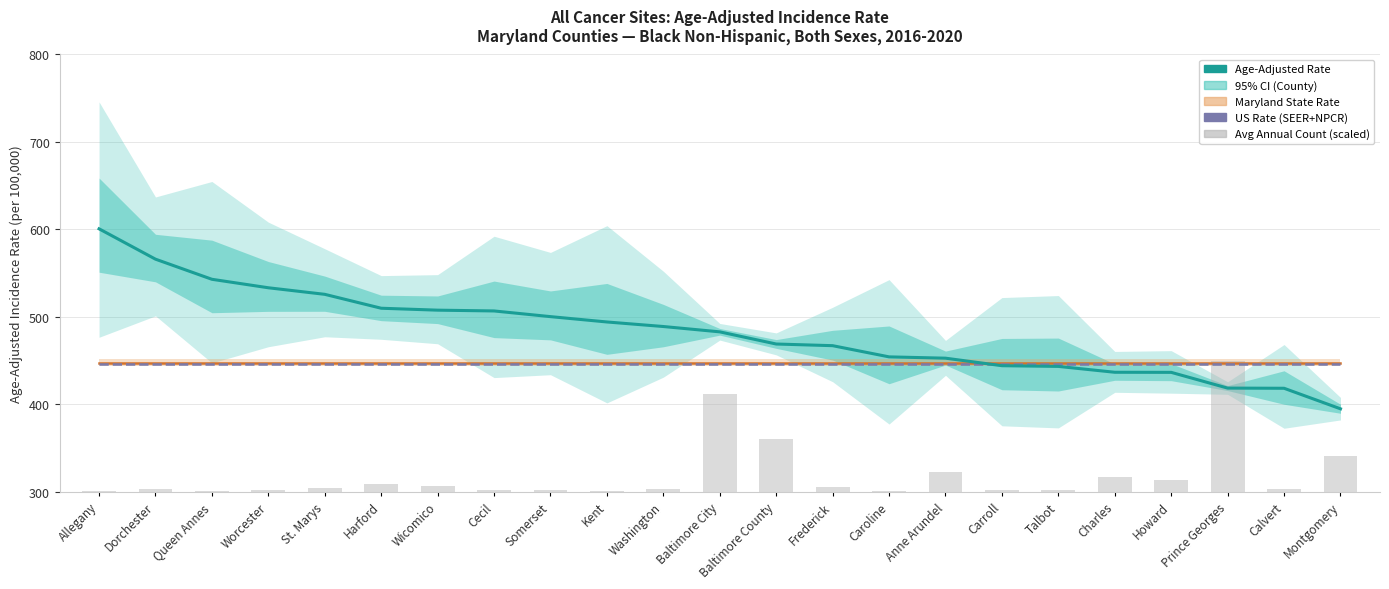

Reading right to left, extract all data points from this chart.

Age-Adjusted Rate: 394.9	418.4	418.6	436.6	436.7	443.4	444.2	452.8	454.3	467.1	469.0	482.9	489.0	494.2	500.3	506.8	507.7	509.9	525.8	533.3	543.0	566.0	600.7
US Rate (SEER+NPCR): 445.9	445.9	445.9	445.9	445.9	445.9	445.9	445.9	445.9	445.9	445.9	445.9	445.9	445.9	445.9	445.9	445.9	445.9	445.9	445.9	445.9	445.9	445.9
Avg Annual Count (scaled): 40.4	3.4	150.0	13.8	16.6	1.6	1.6	22.7	1.4	5.5	60.0	112.3	3.3	1.1	2.2	1.8	7.2	9.1	4.8	2.6	1.4	3.2	1.0